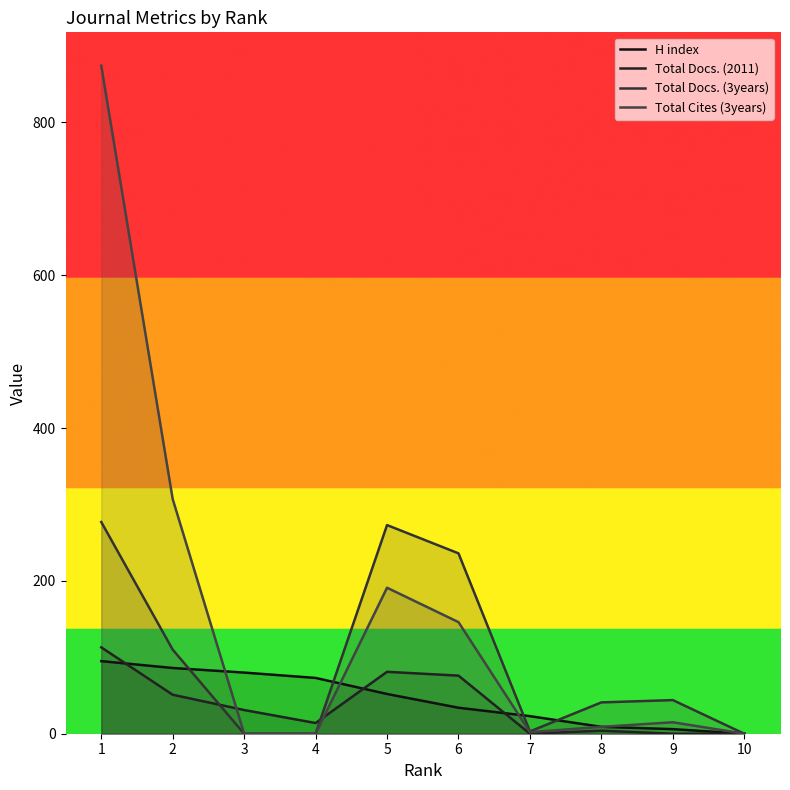

True or false: Total Cites (3years) has a value of 527 at 2.

False